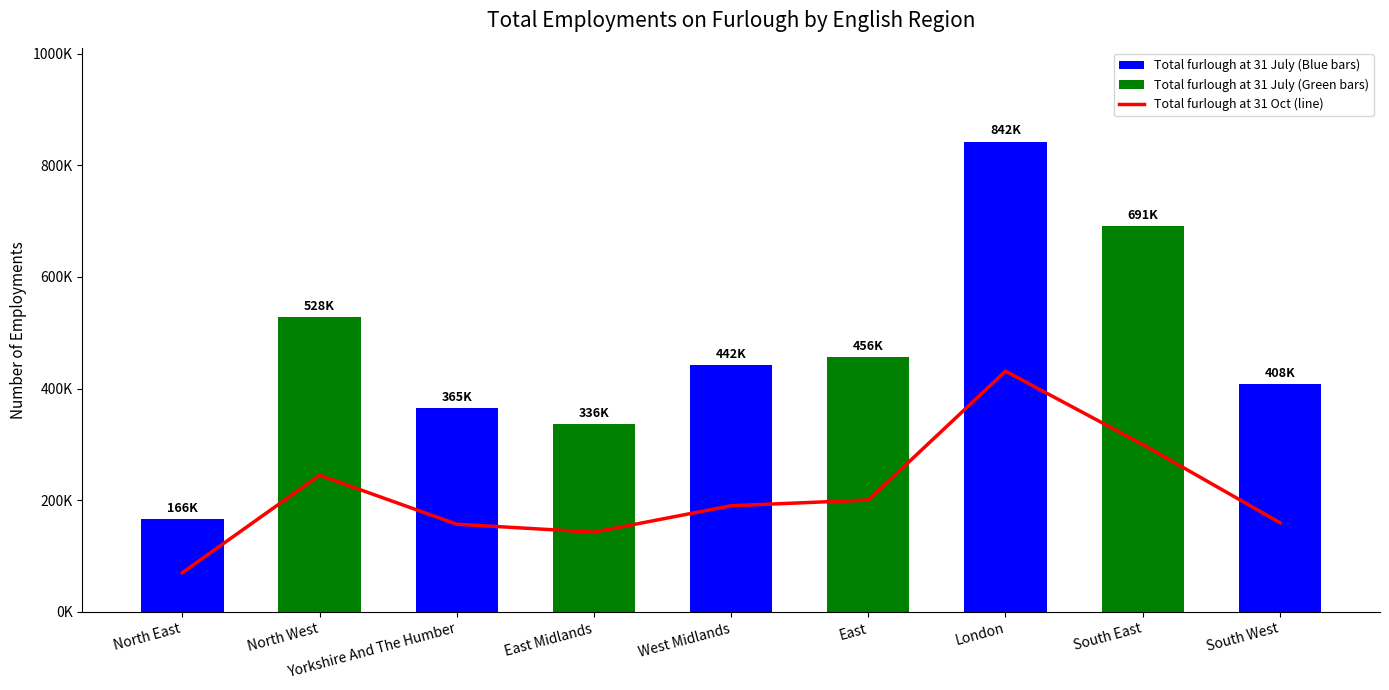

True or false: the data shows 120306 at East.

False